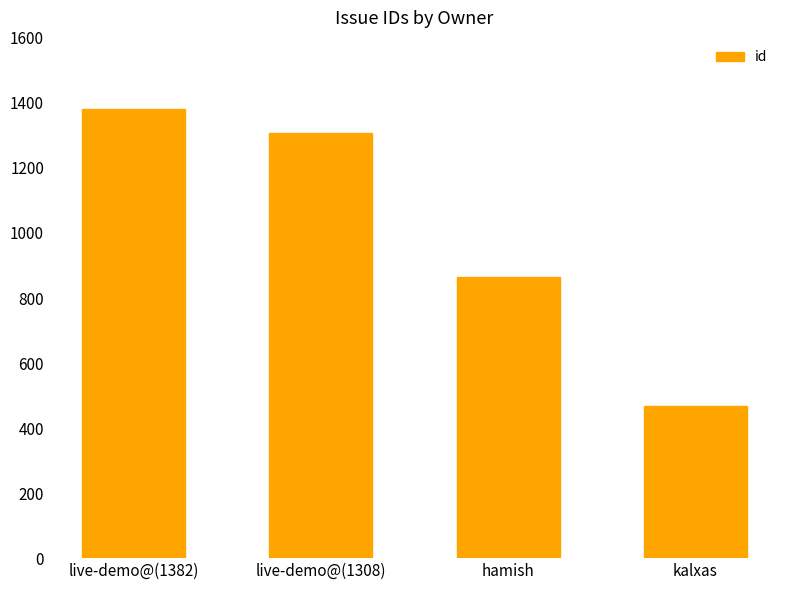

What is the approximate value at kalxas, to the nearest 50?

450